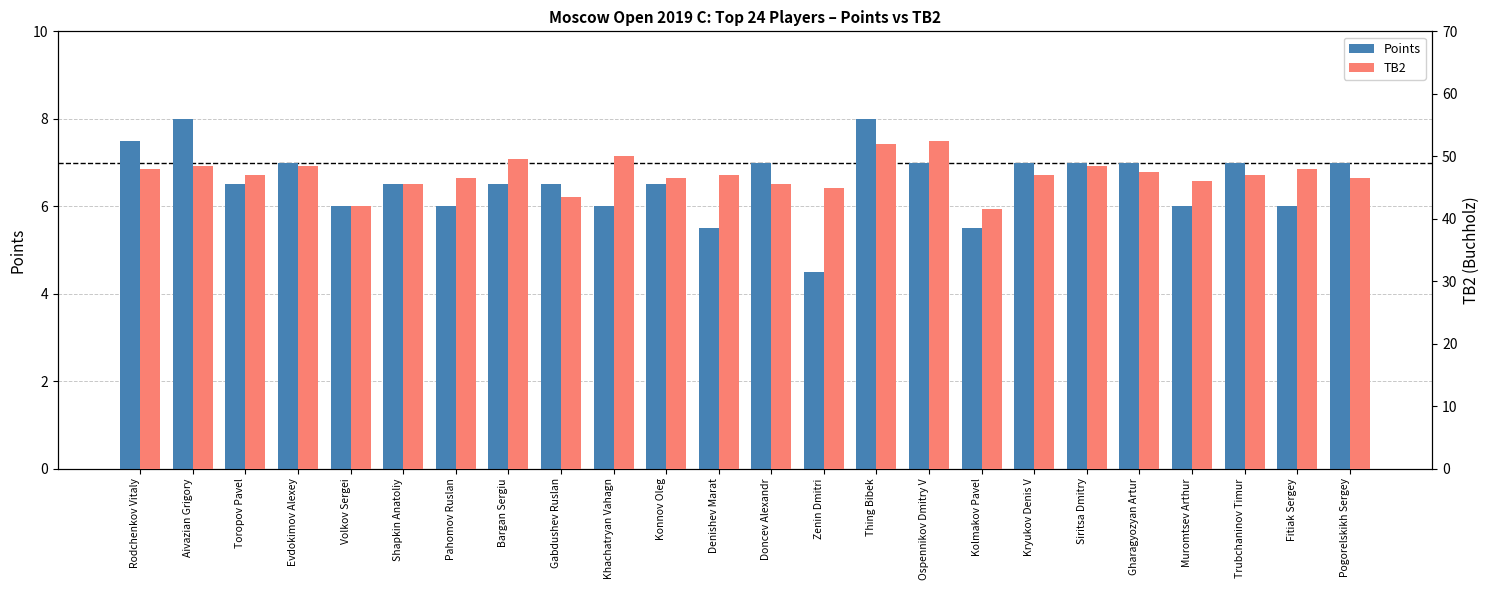

At how many categories does at least one series exceed 37?

24